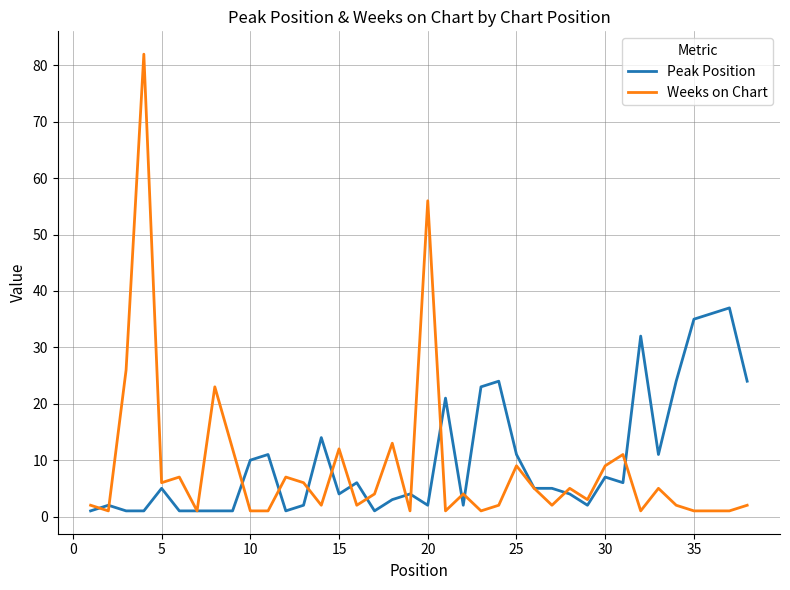

Which series has the largest range (max minus min)?

Weeks on Chart